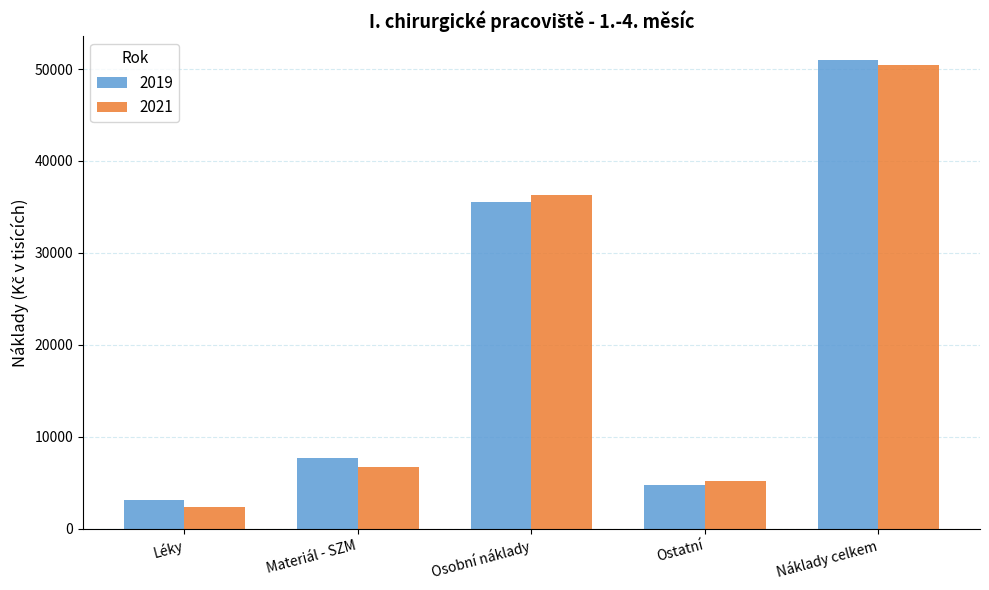

List the labels in order of 2019 value, largest first.

Náklady celkem, Osobní náklady, Materiál - SZM, Ostatní, Léky